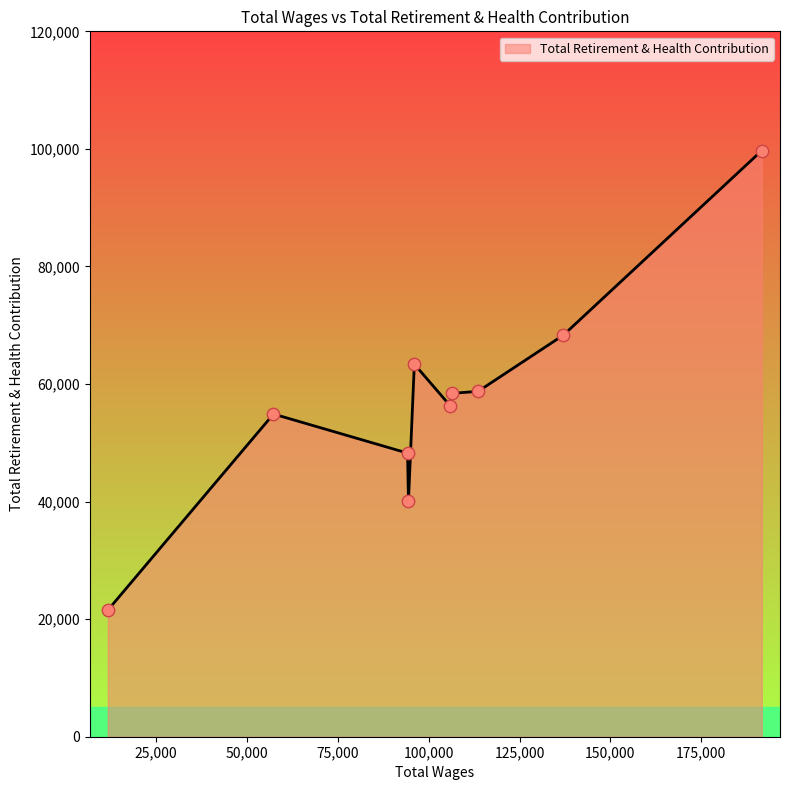

What is the difference between the maximum and minimum values?

78187